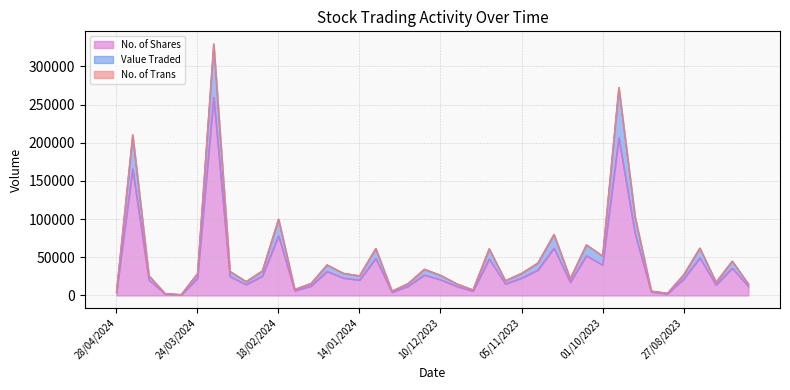

How many lines are shown in the chart?

3